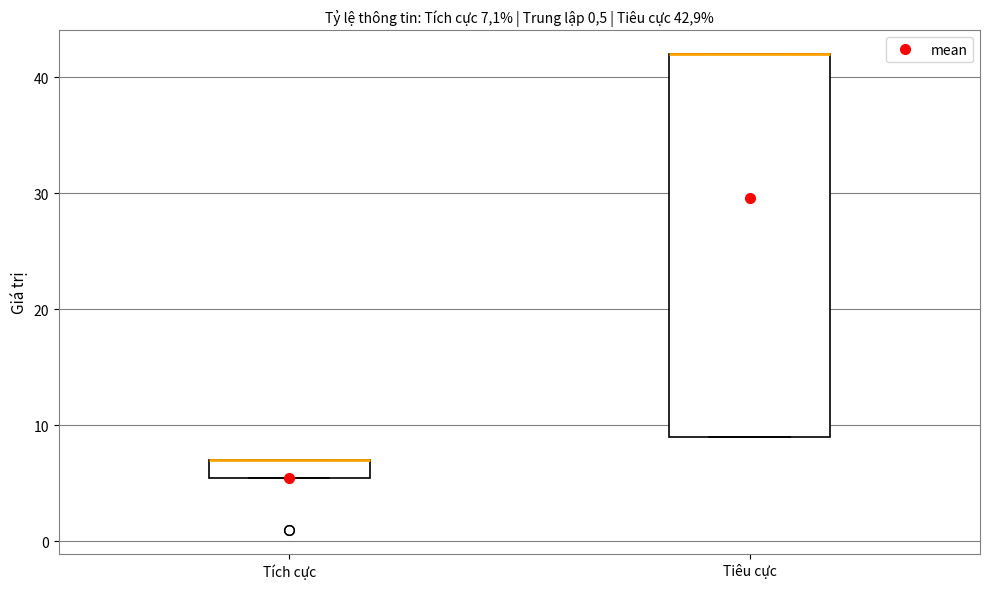

Comparing the boxes themselves (not the whiskers), which one is the tallest?

Tiêu cực